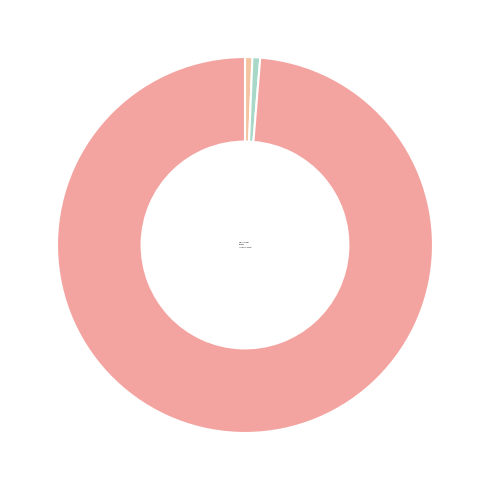

Which slice represents more than half of the pie?

Lauderdale (House)